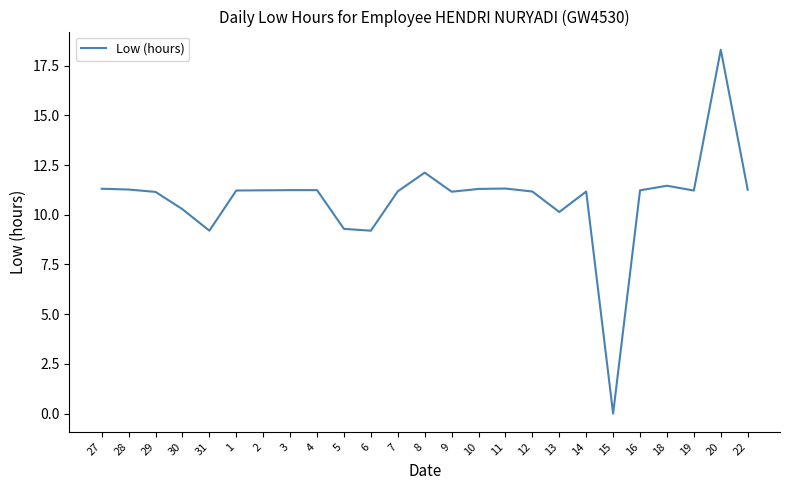

How many values exceed 11?

19